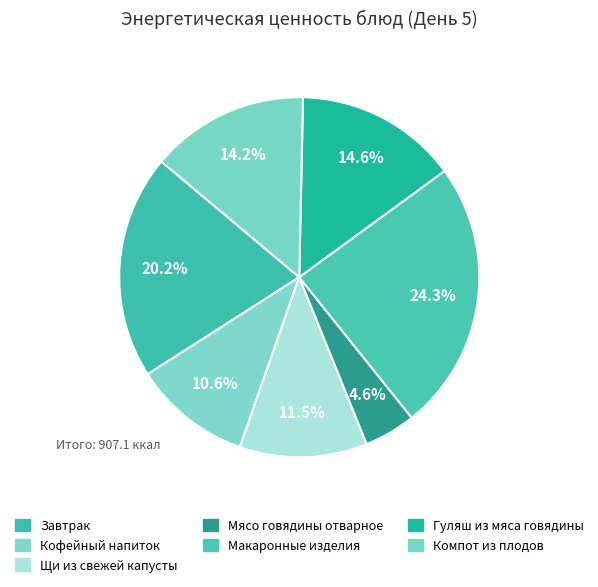

Count the number of slices in the pie.

7